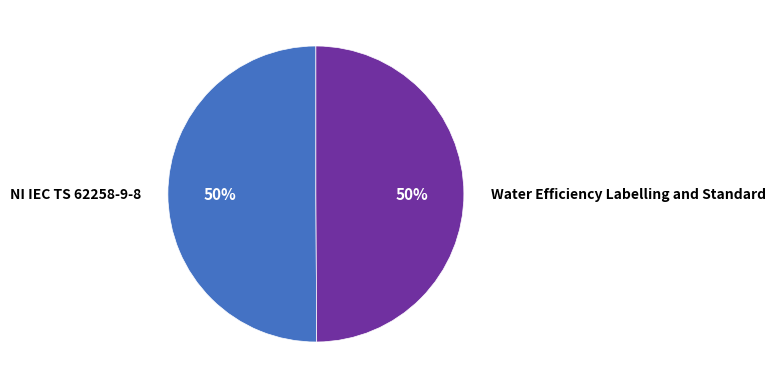

What percentage is the Water Efficiency Labelling and Standard slice, to the nearest percent?

50%